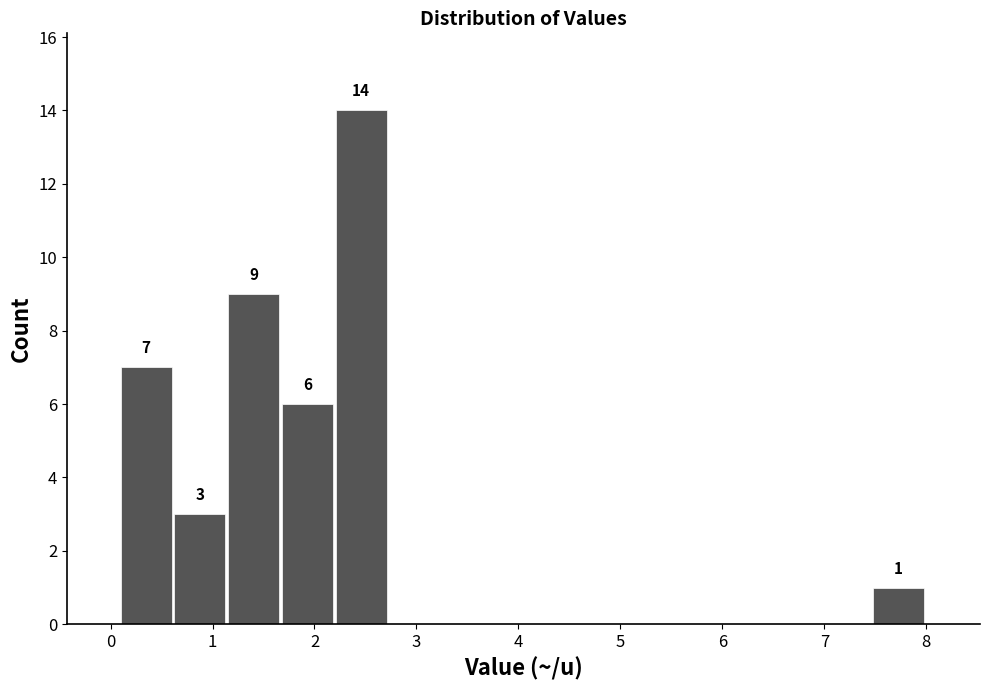

Which range on the x-axis has the tallest bar?

2.2 to 2.7